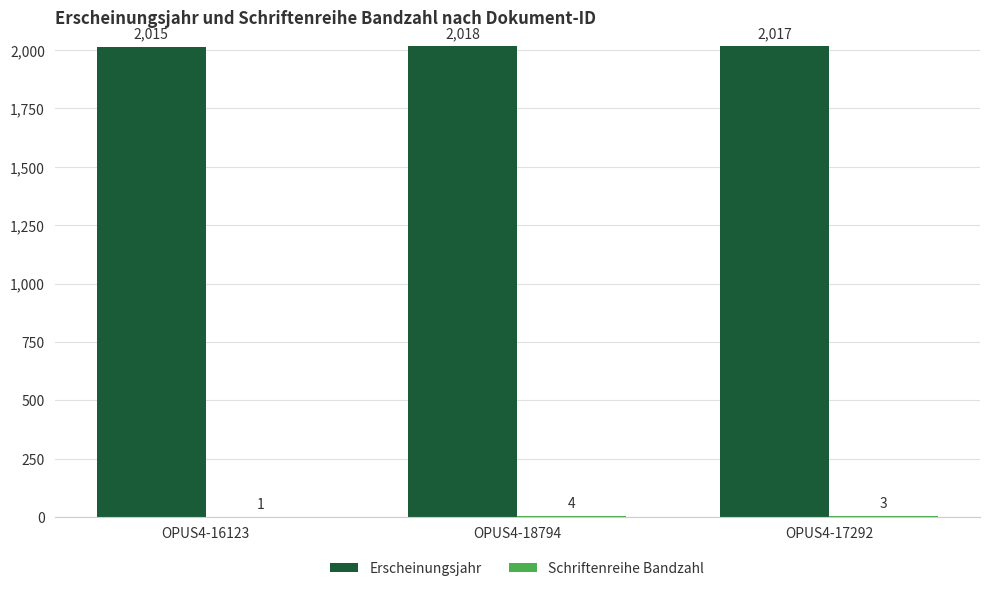

Where does the Erscheinungsjahr series first go above 2017?

OPUS4-18794